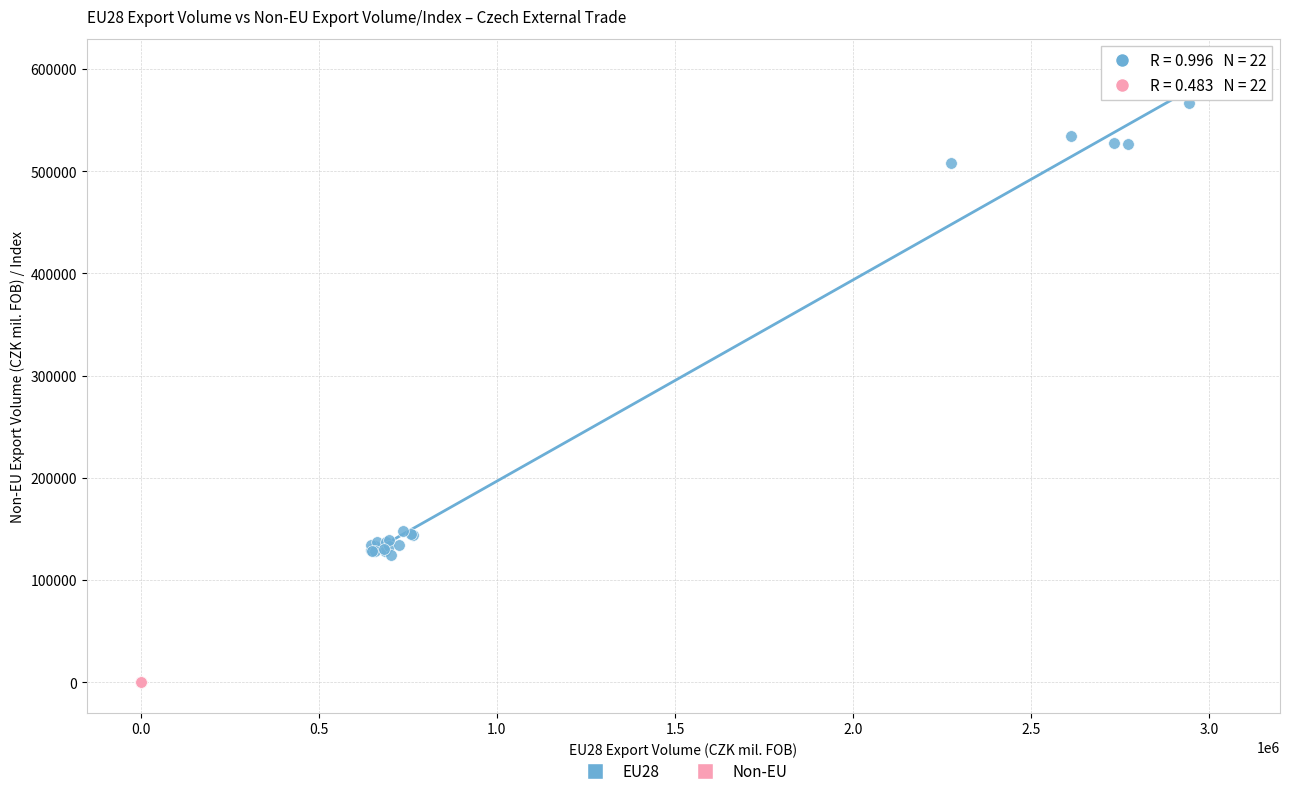

Which series reaches the maximum Y coordinate?

EU28